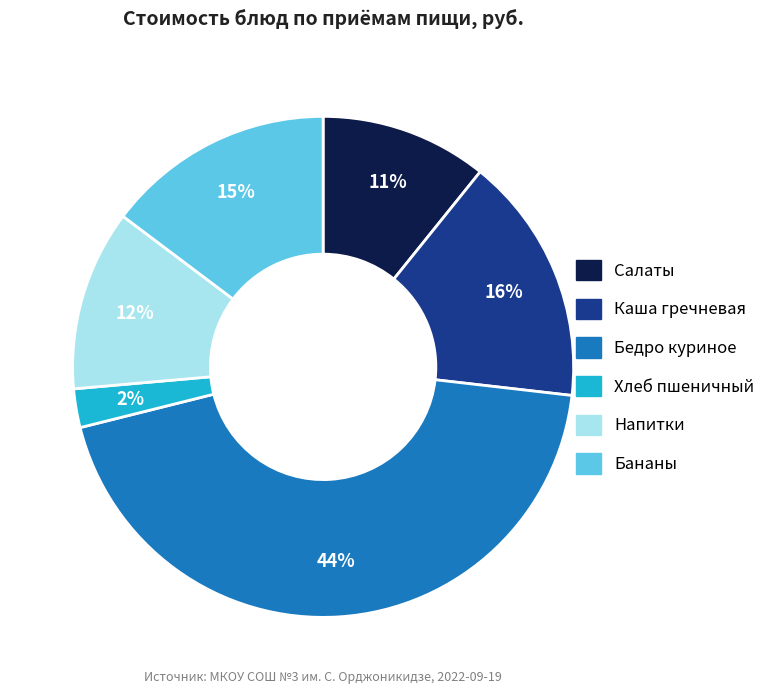

To the nearest percent, what is the difference between the largest and smallest slice percentages?

42%